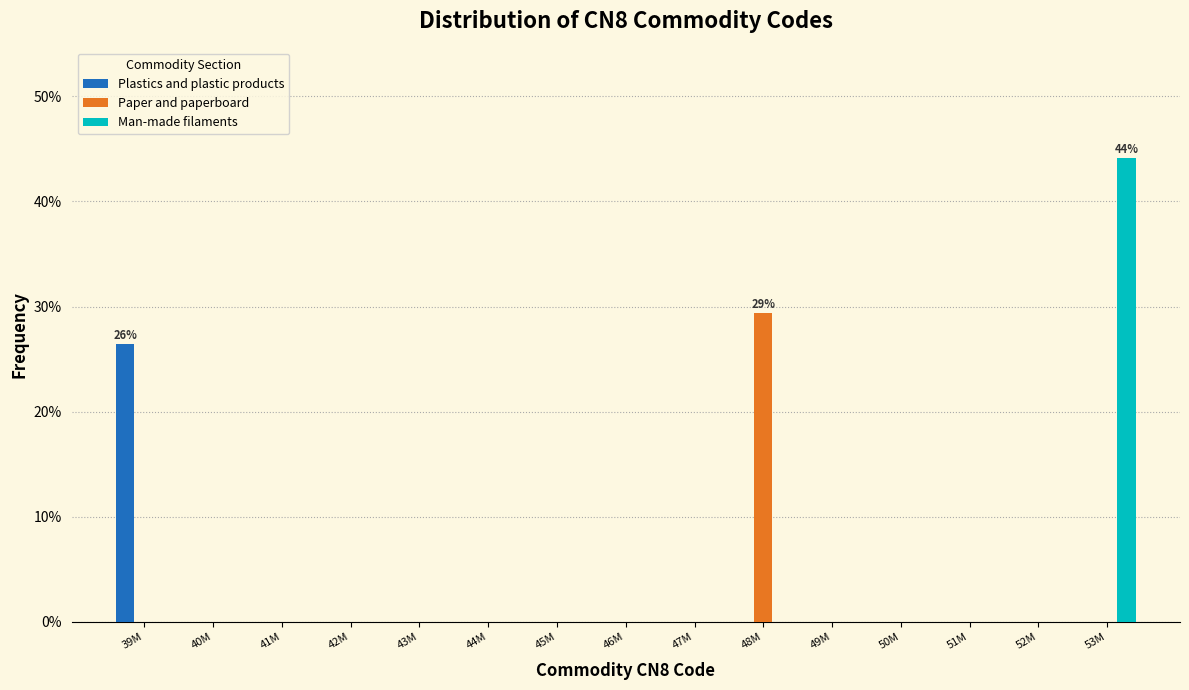

The value of Paper and paperboard at 40M is 8.9. True or false?

False